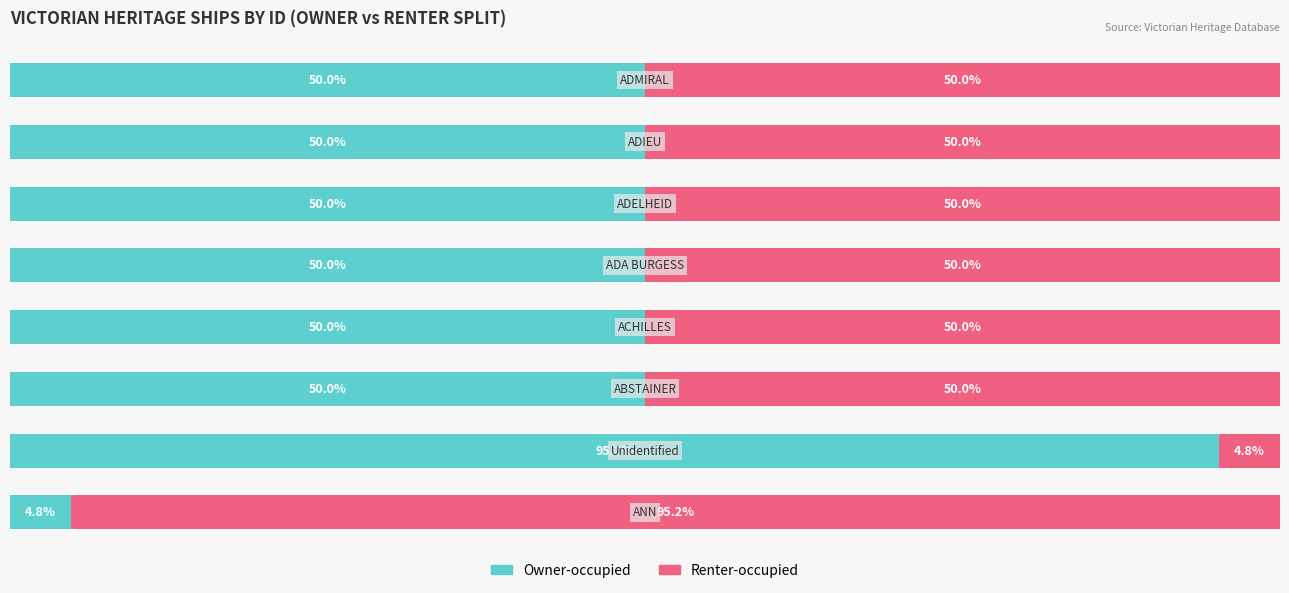

What is the difference between the Renter-occupied values at 0 and 2?

45.2